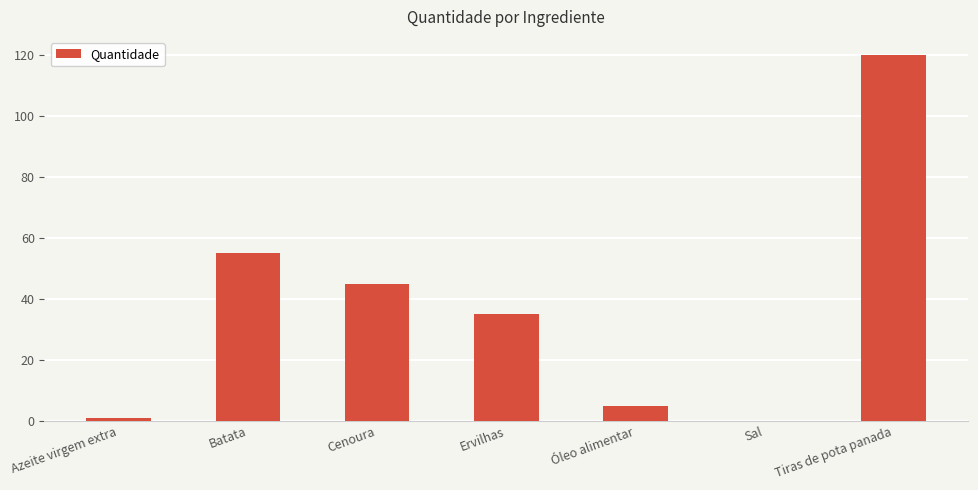

Count the number of categories in the chart.

7